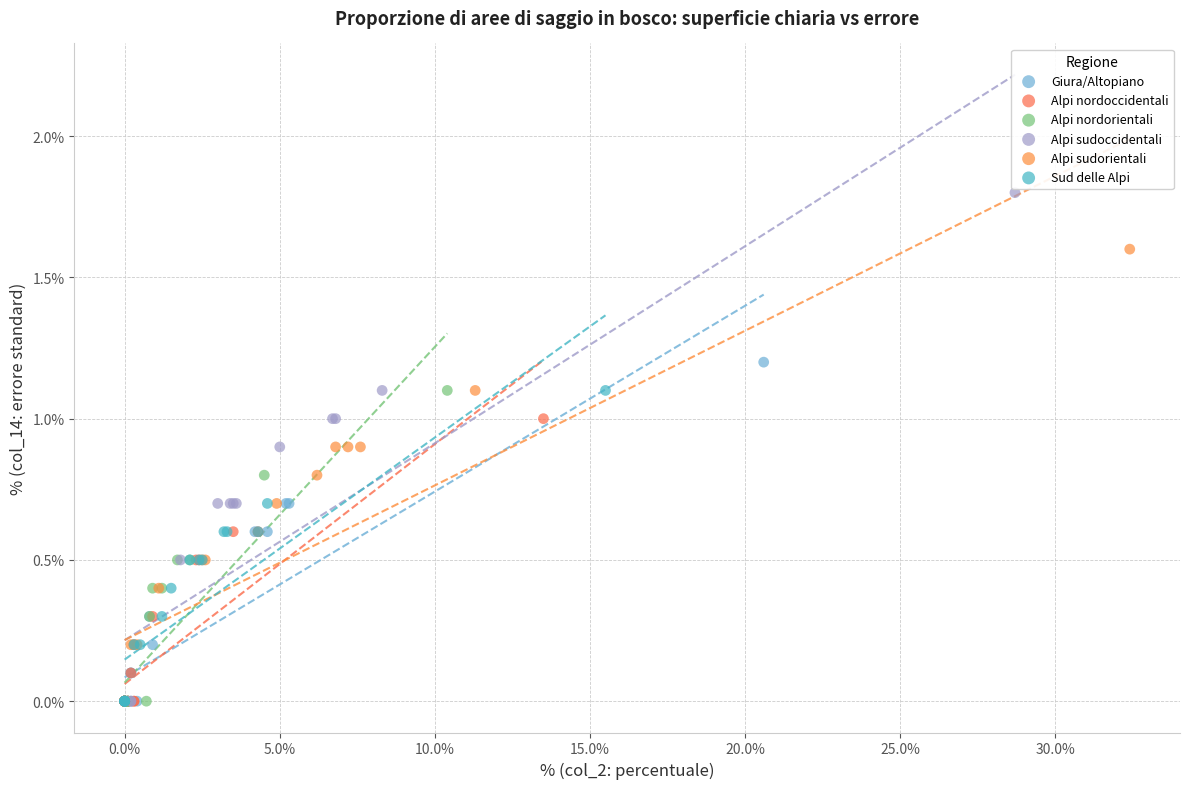

What are all the series names shown in the legend?

Giura/Altopiano, Alpi nordoccidentali, Alpi nordorientali, Alpi sudoccidentali, Alpi sudorientali, Sud delle Alpi